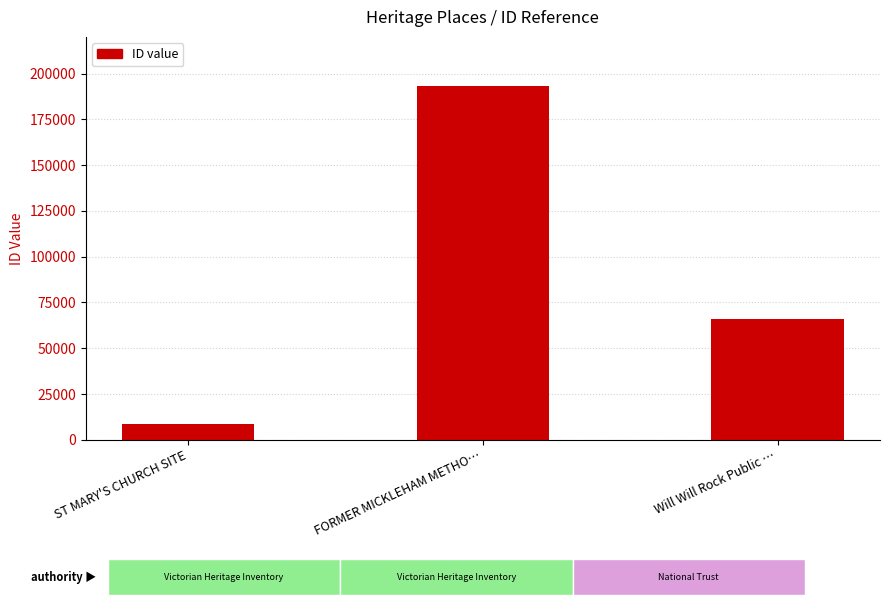

What is the label of the 1st bar from the right?

Will Will Rock Public …